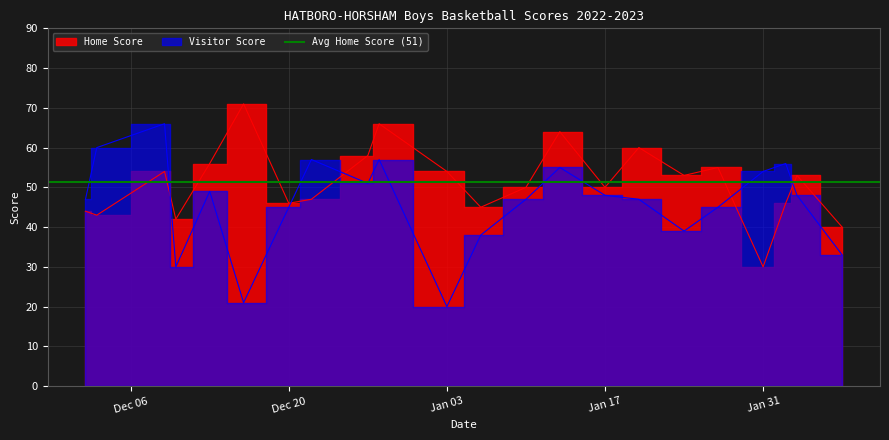

How many data points does each series have?

22